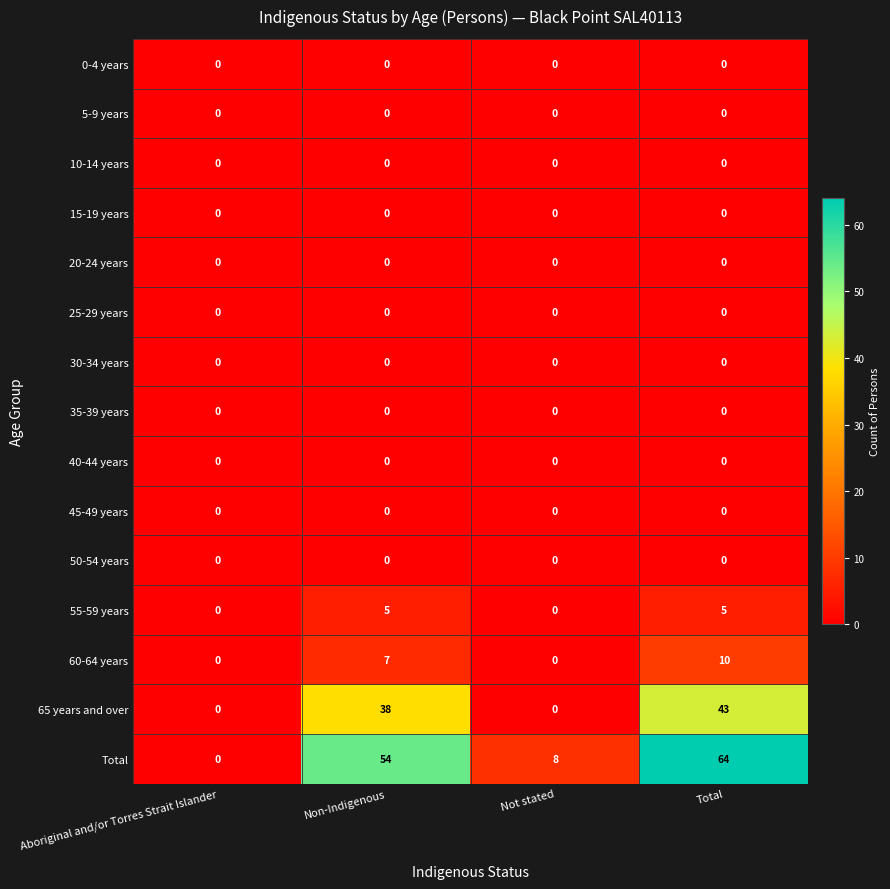

What is the maximum value shown in the chart?

64